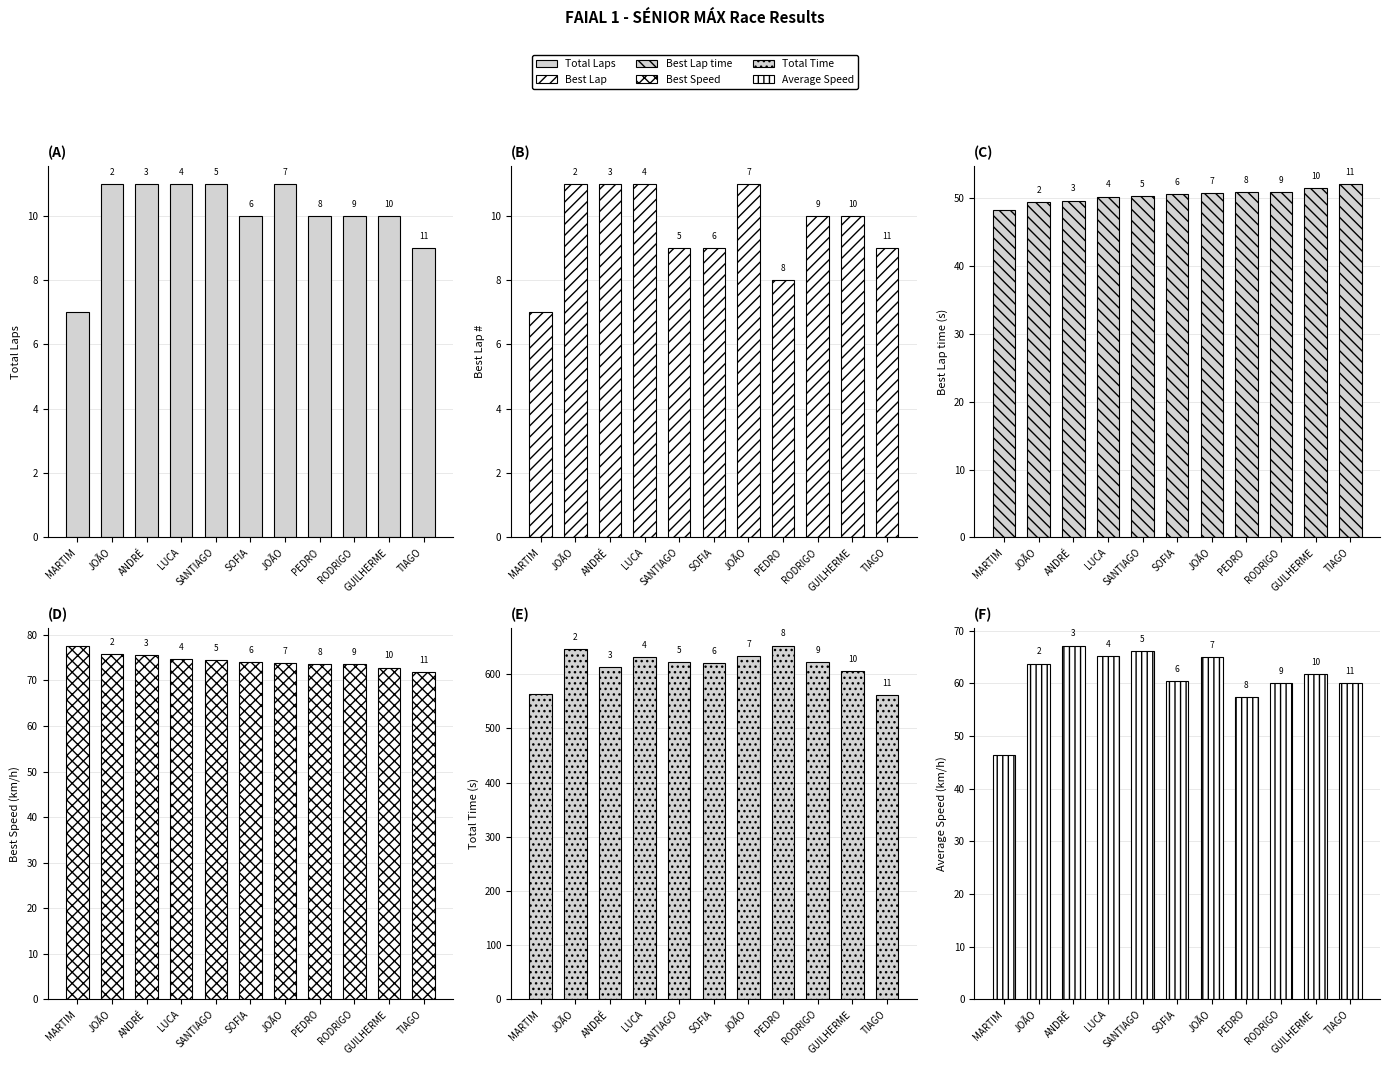

What is the difference between the Best Speed values at LUCA and JOÃO?

1.2